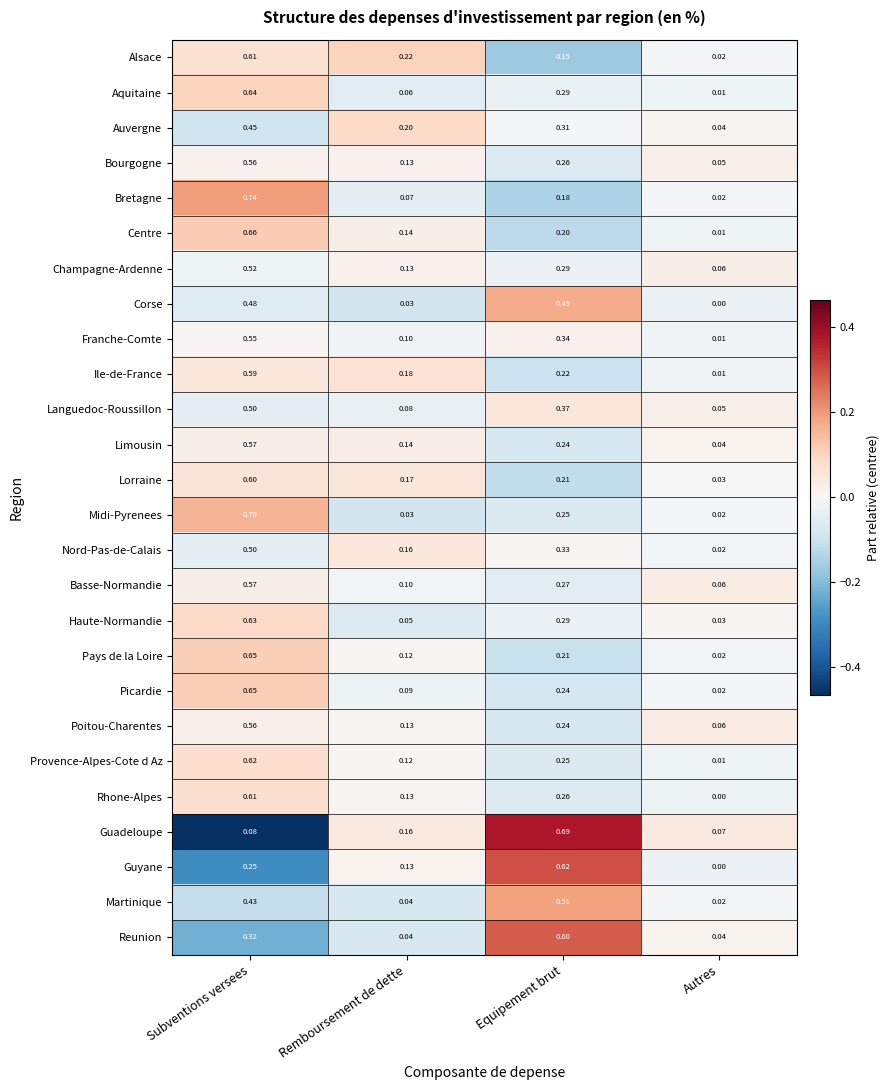

How many categories are shown in the chart?

4